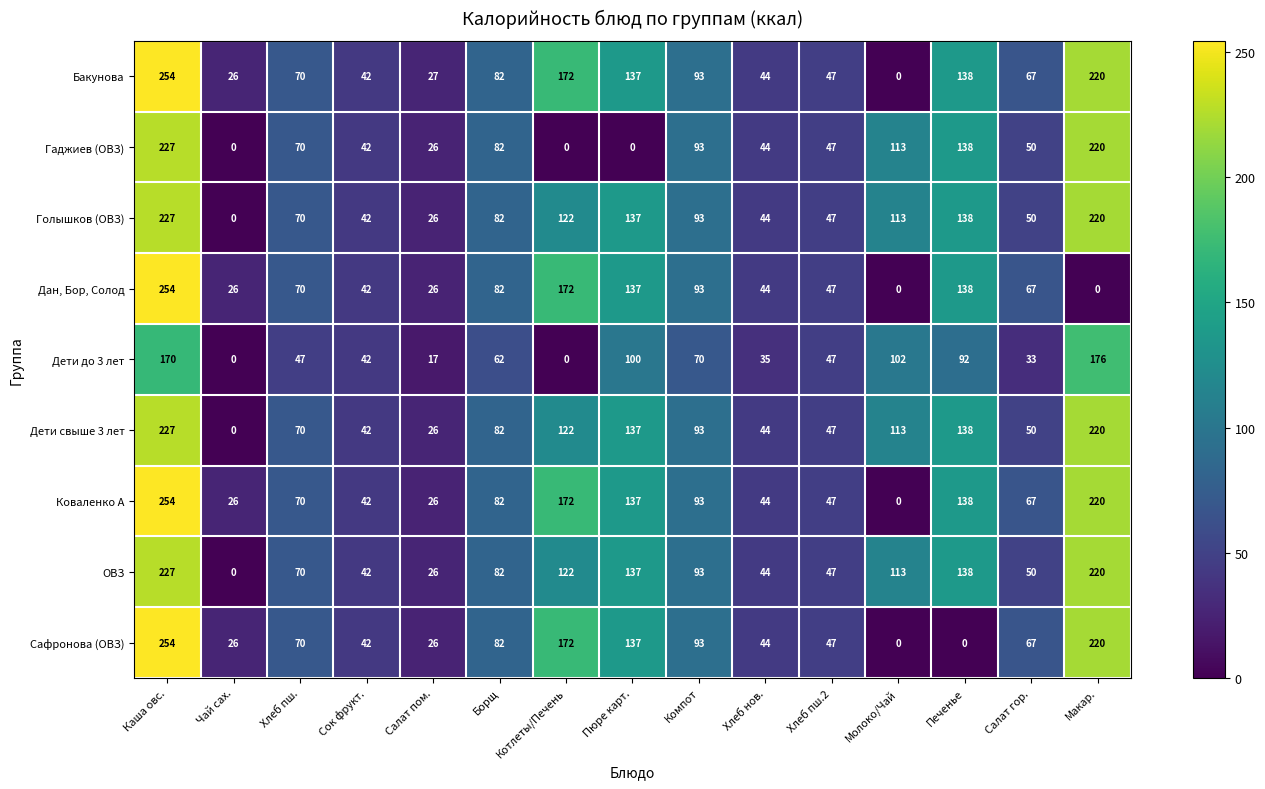

The value of Голышков (ОВЗ) at Печенье is 138. True or false?

True